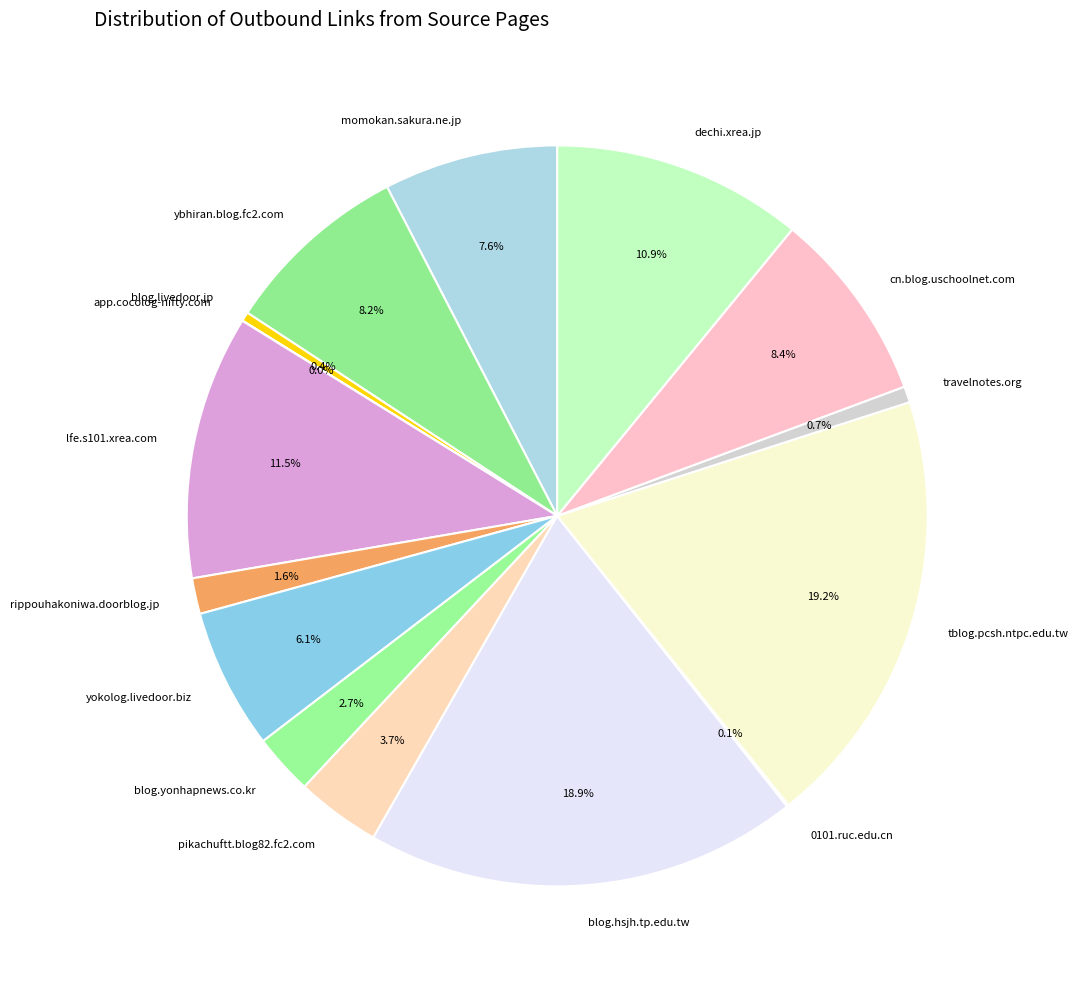

Between travelnotes.org and lfe.s101.xrea.com, which is larger?

lfe.s101.xrea.com